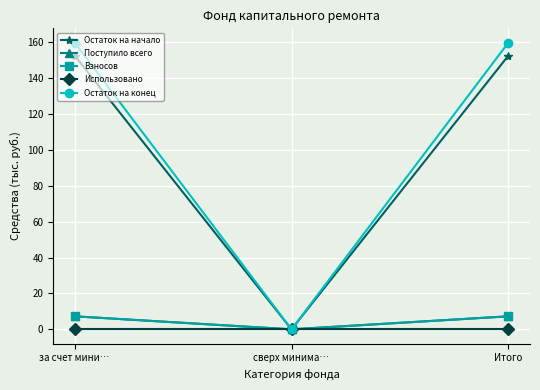

Where is Остаток на конец nearest to the value 79?

сверх минима…